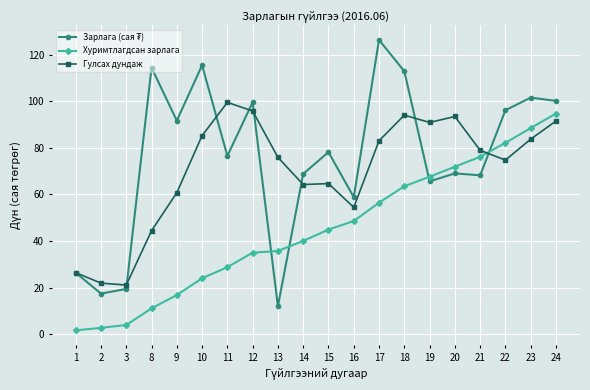

How many intersections are there between Хуримтлагдсан зарлага and Гулсах дундаж?

1